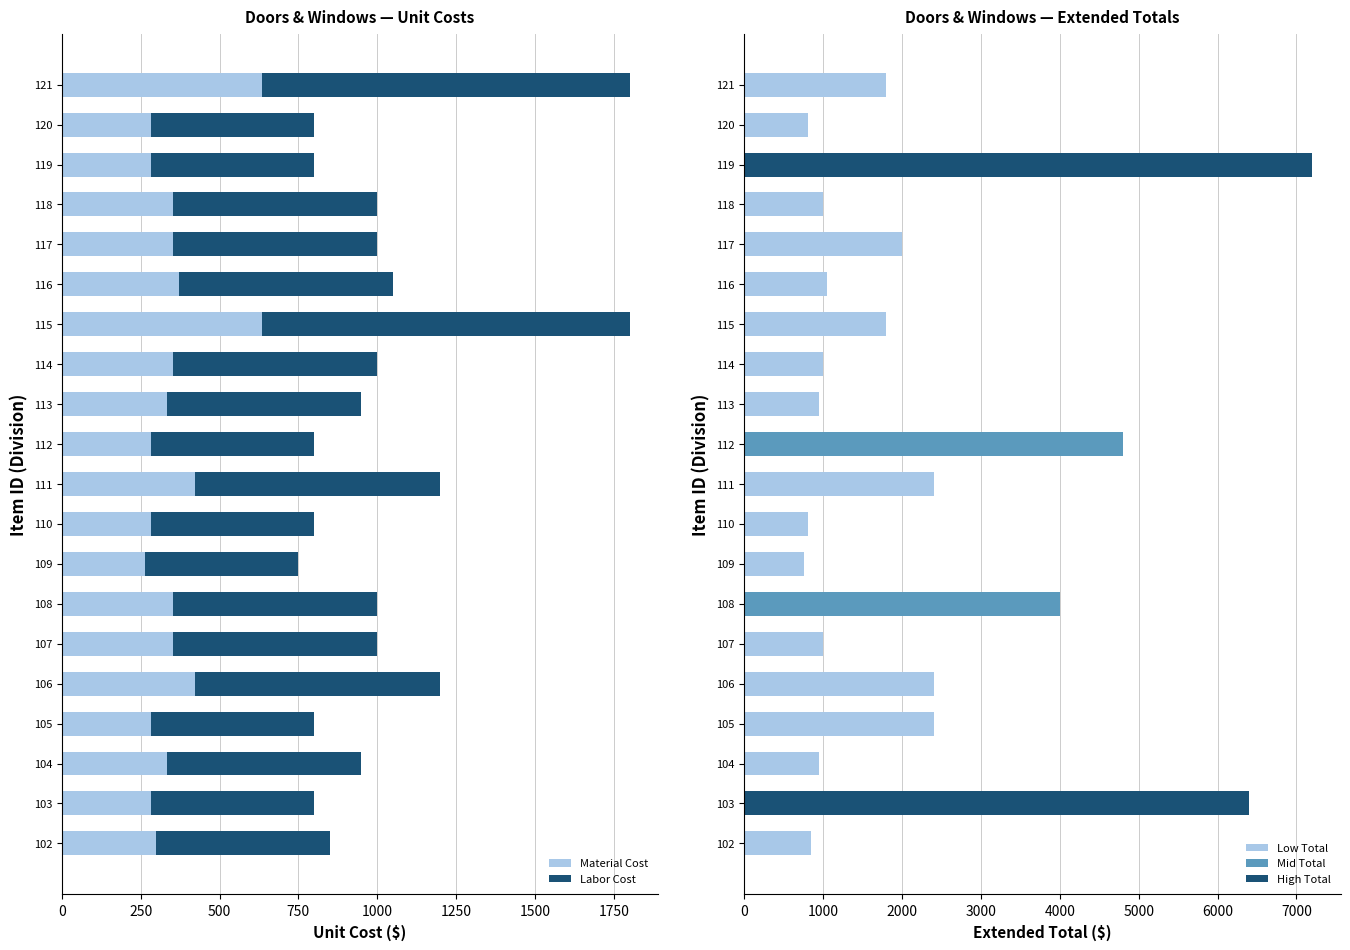

What value does the Labor Cost series have at 119?

518.0